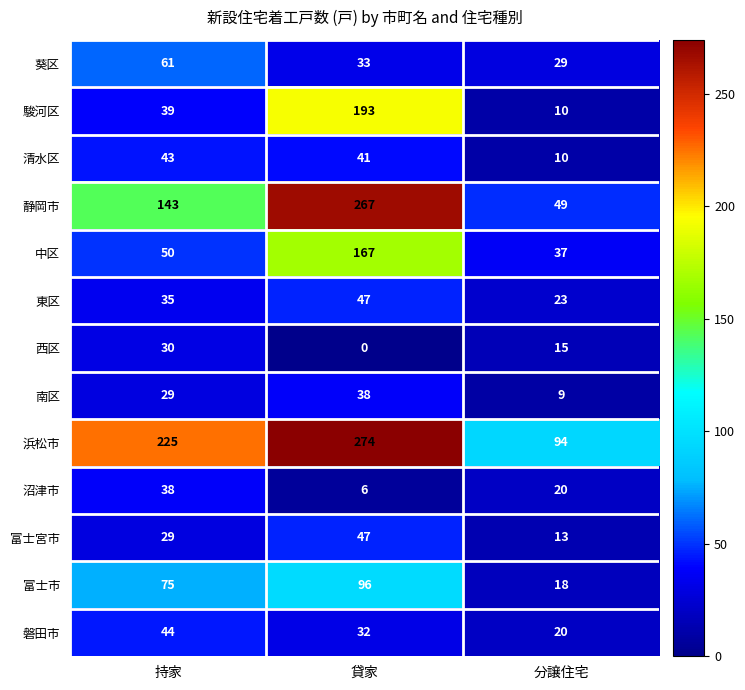

Is it true that 清水区 equals 64 at 持家?

False